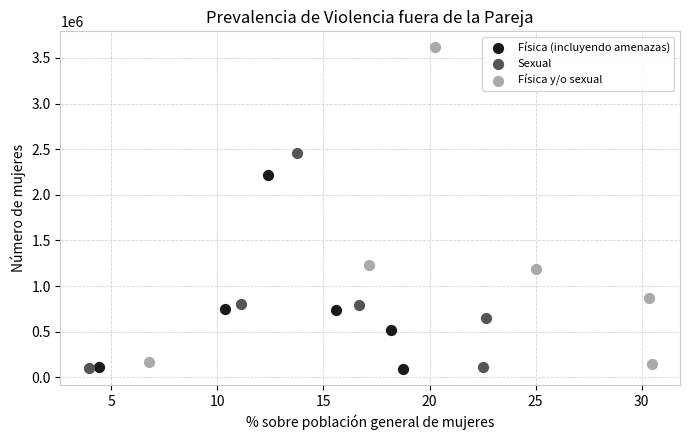

Which series has the largest Y range (max minus min)?

Física y/o sexual